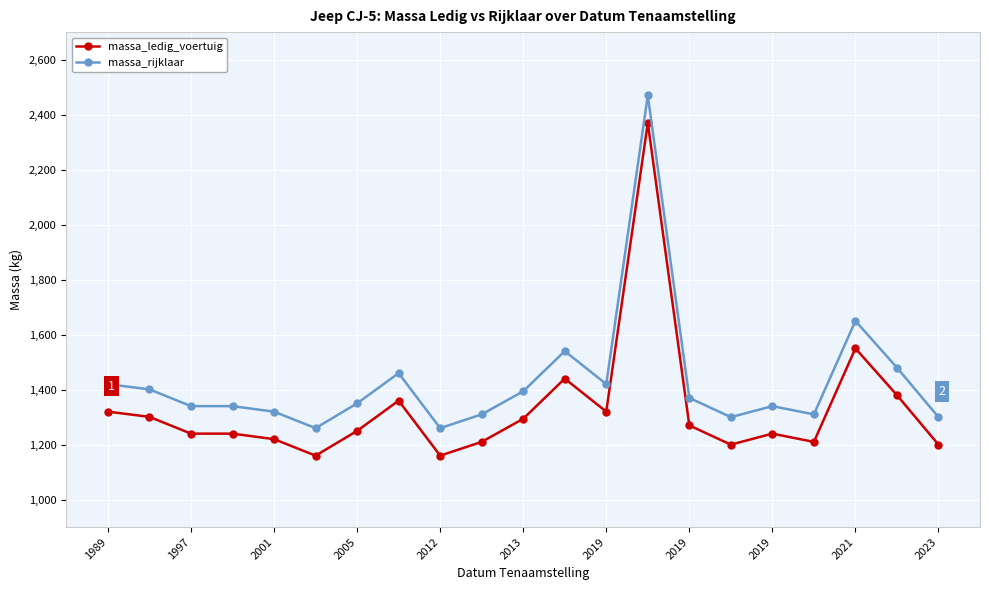

Which series has the largest total across all categories?

massa_rijklaar